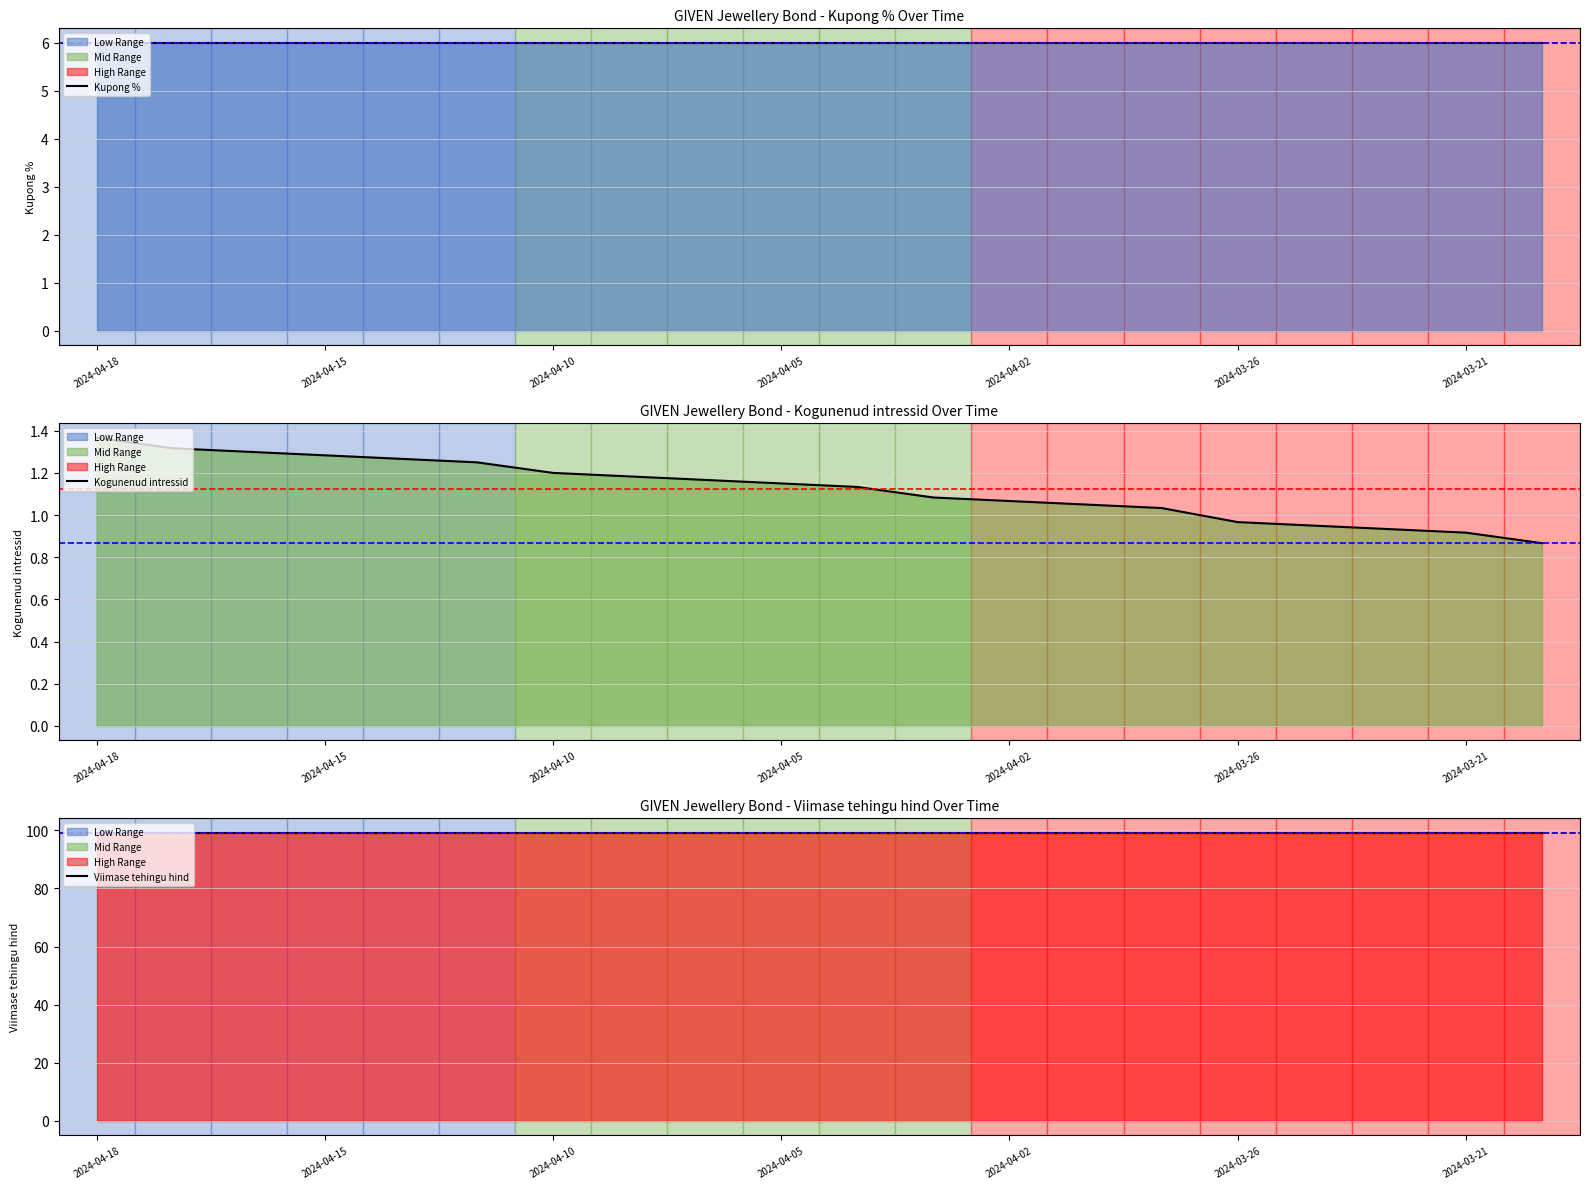

How many distinct data groups are displayed?

3